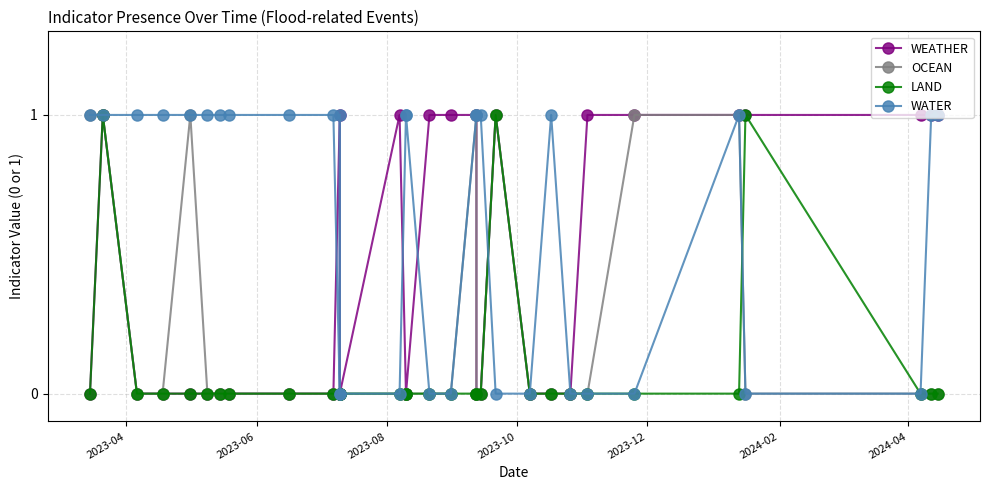

How many WEATHER values are between 0 and 1?

32